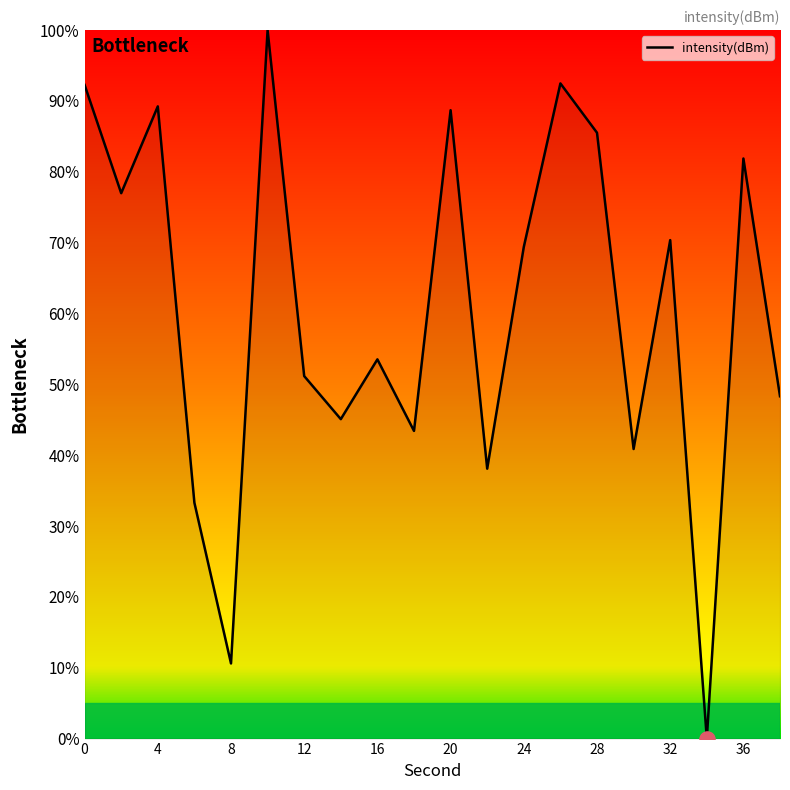

What is the difference between the maximum and minimum values?

100.0